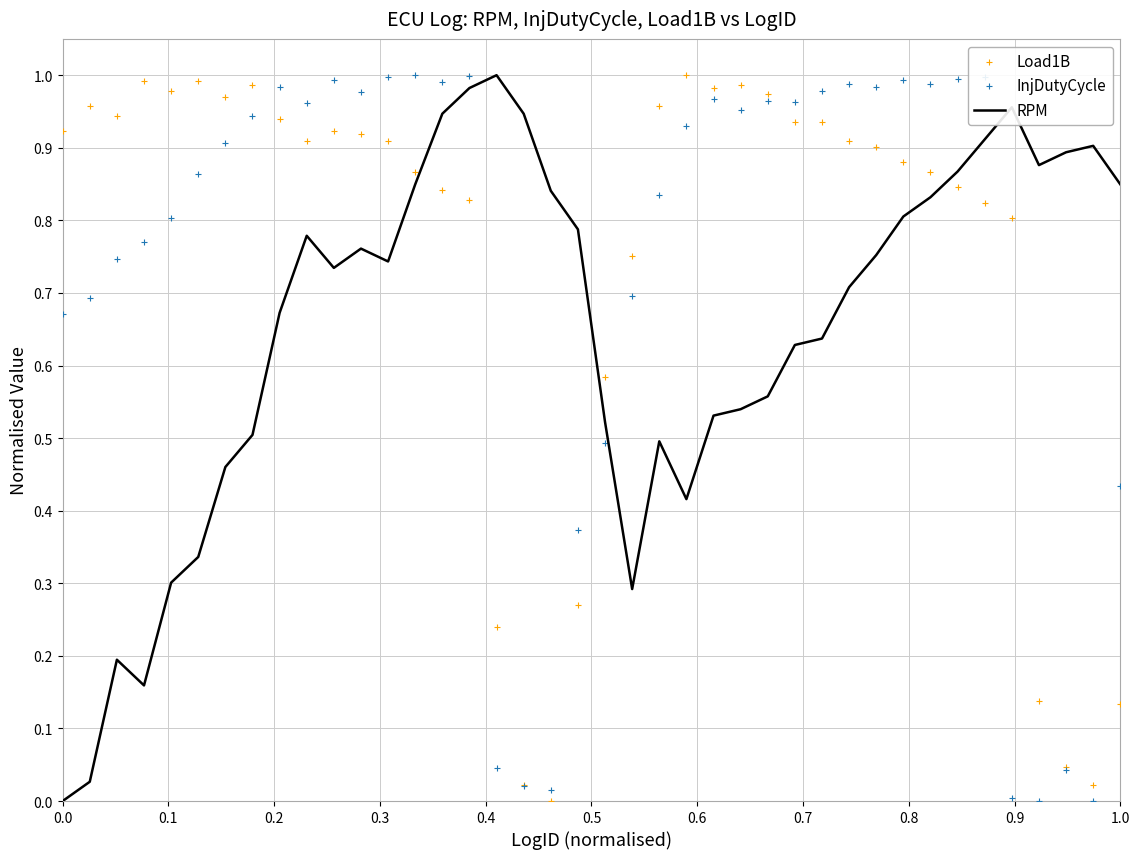

Which series has the widest spread of Y values?

RPM